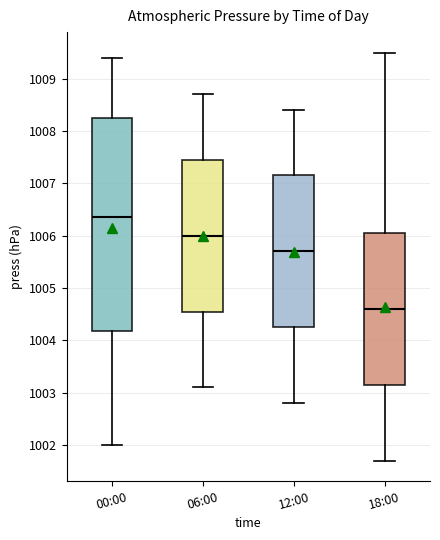

Which box's median line is the highest?

00:00